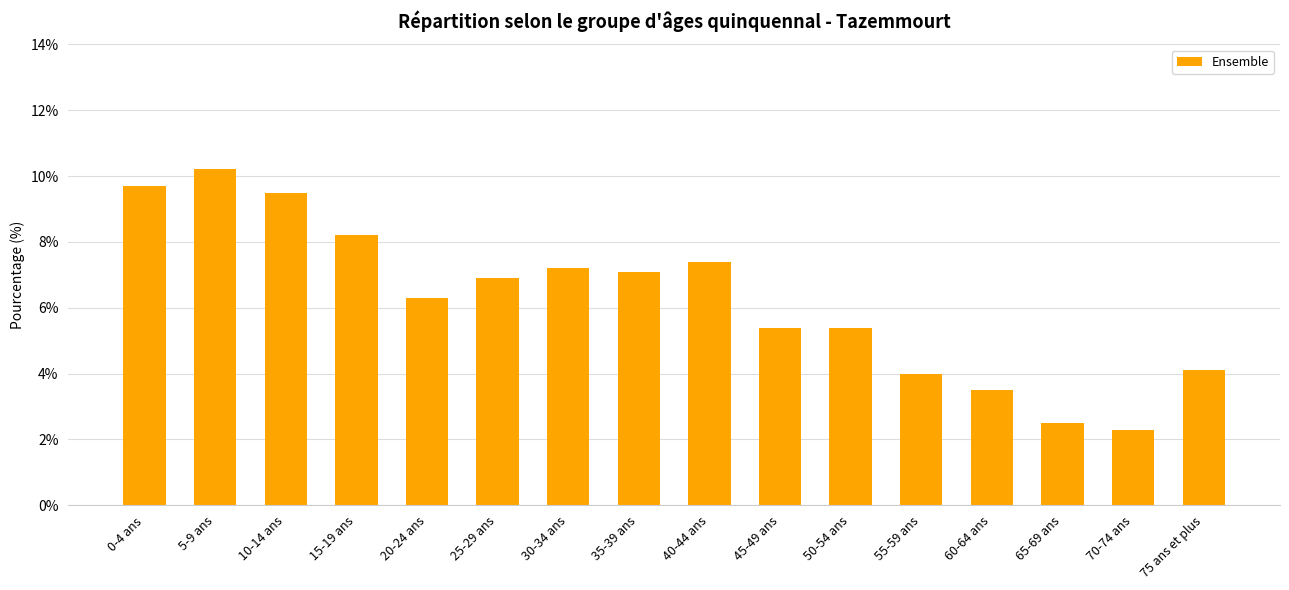

What is the sum of all values?

99.7